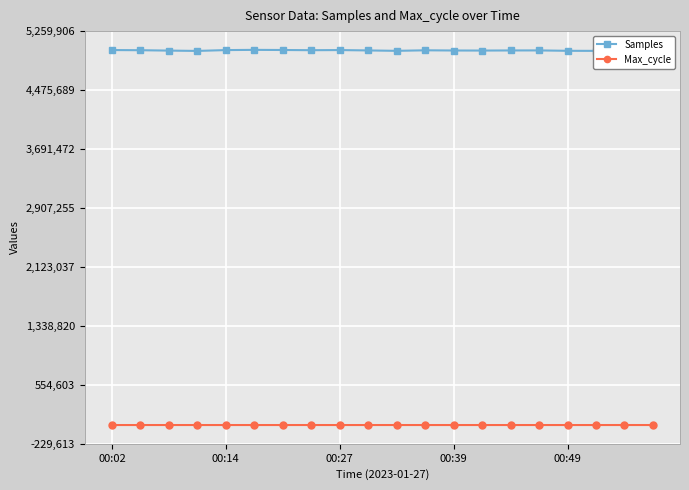

True or false: Max_cycle and Samples cross at least once.

False